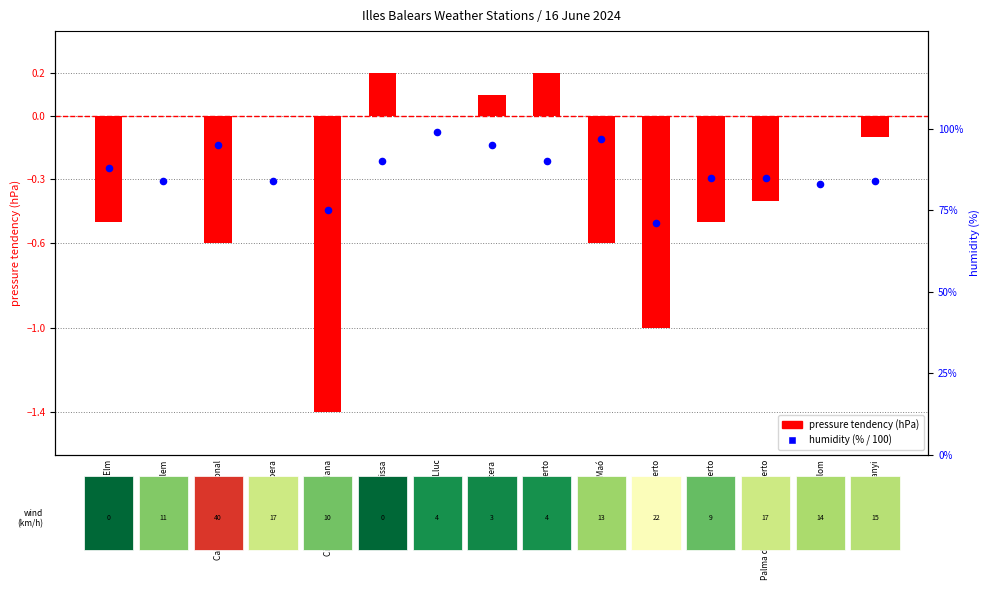

What are all the series names shown in the legend?

pressure tendency (hPa), humidity (%)